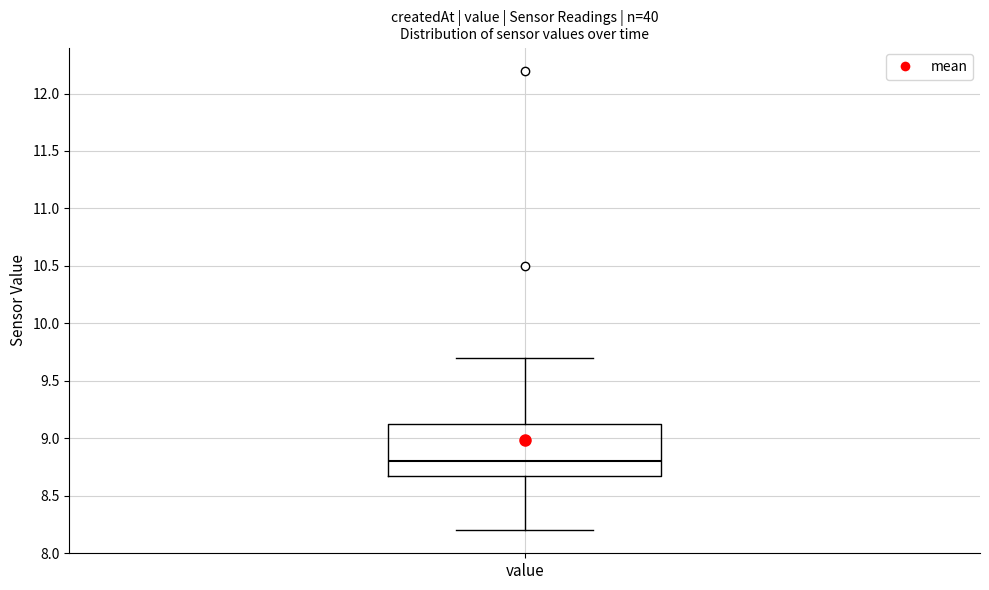

Where is the upper edge of the box for value on the y-axis? The values are not printed on the chart, so give them approximately, as read against the axis.

9.15